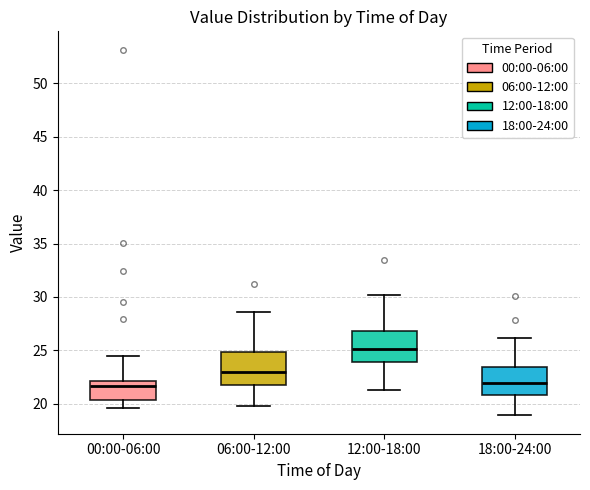

Where does the median line of the box for 12:00-18:00 sit on the y-axis? The values are not printed on the chart, so give them approximately, as read against the axis.

25.0